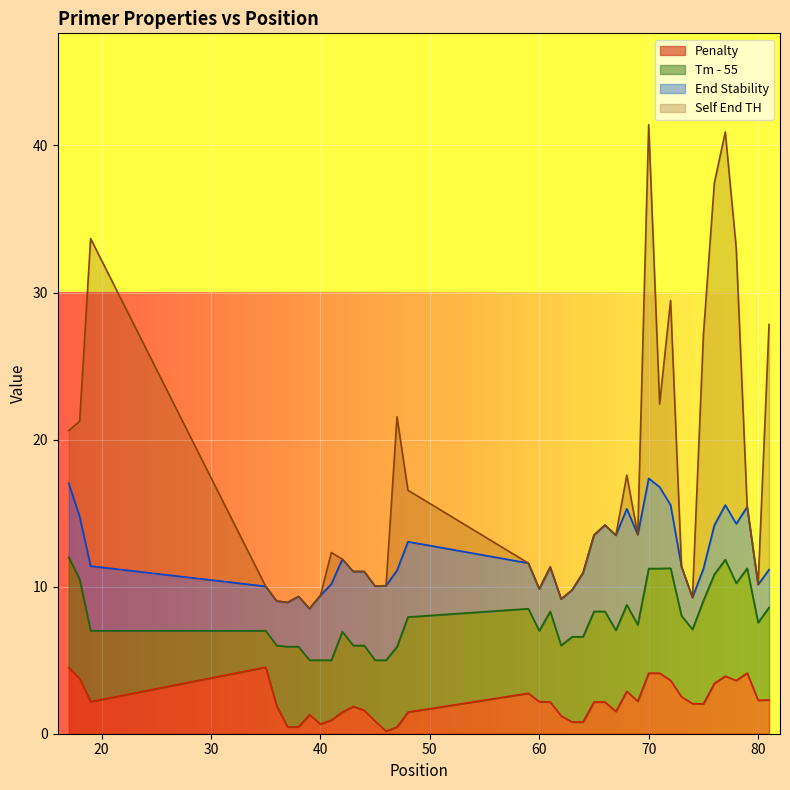

What are all the series names shown in the legend?

Penalty, Tm - 55, End Stability, Self End TH